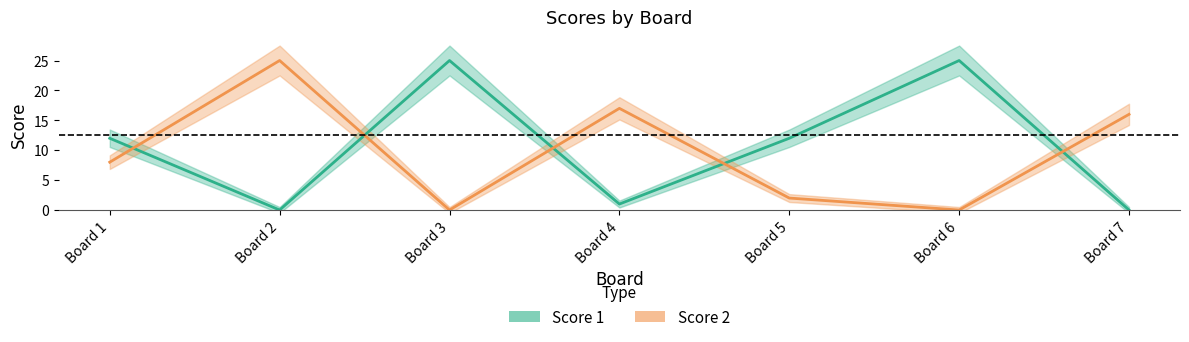

Is it true that Score 2 equals 0 at Board 3?

True